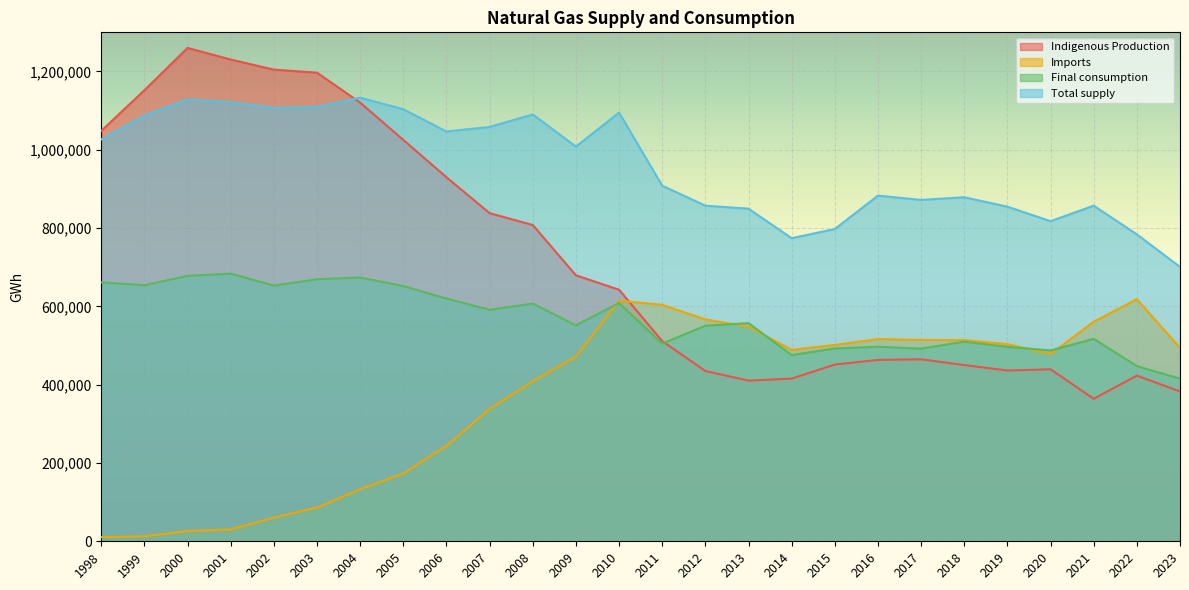

How many data points in Final consumption are less than 557186?

13